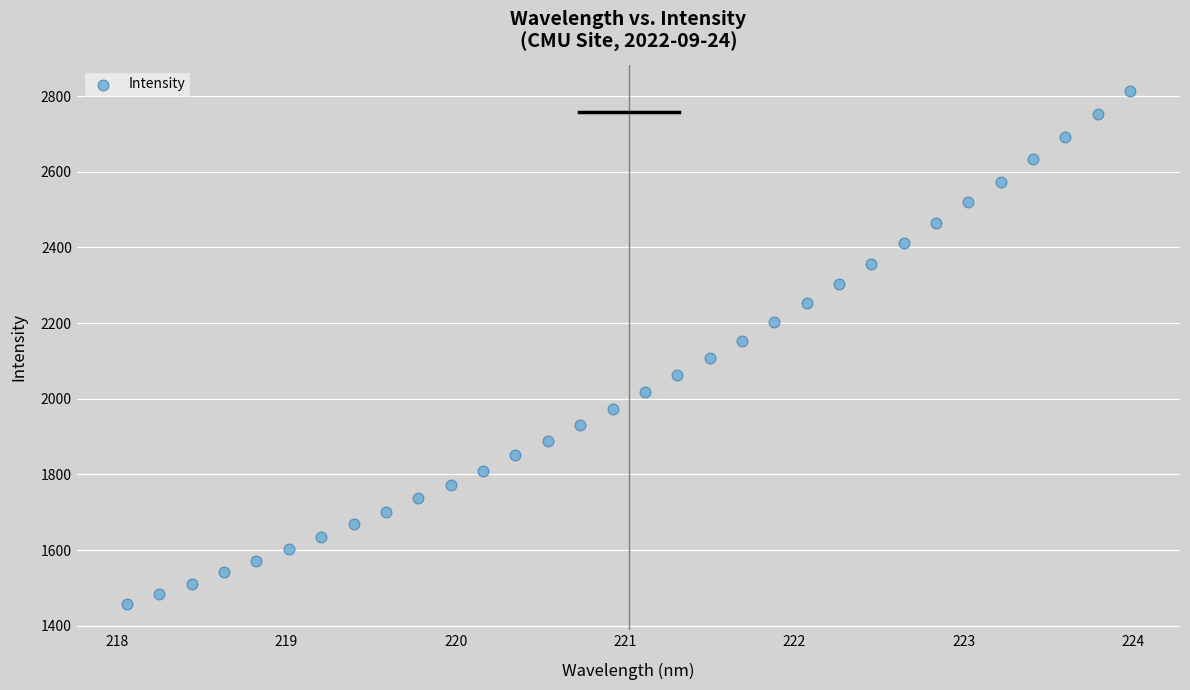

What is the range of X values (max minus min)?

5.9